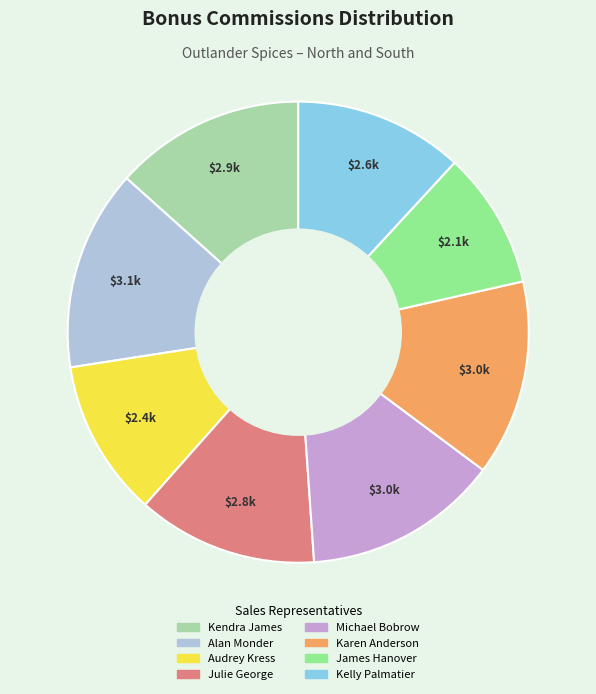

Approximately how many times larger is the value at Alan Monder compared to Kendra James?

1.1